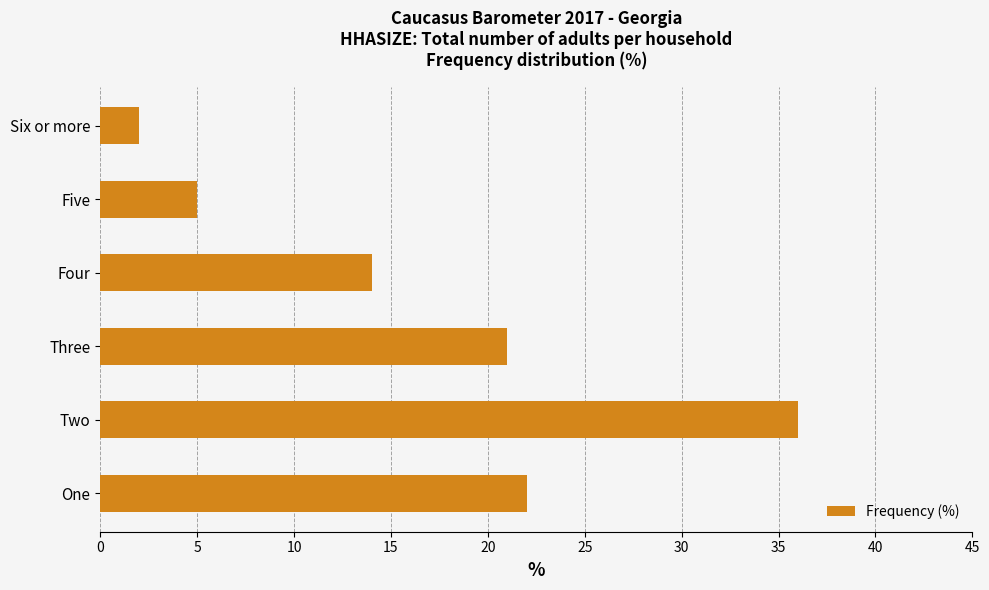

At which label is the value closest to 19?

Three